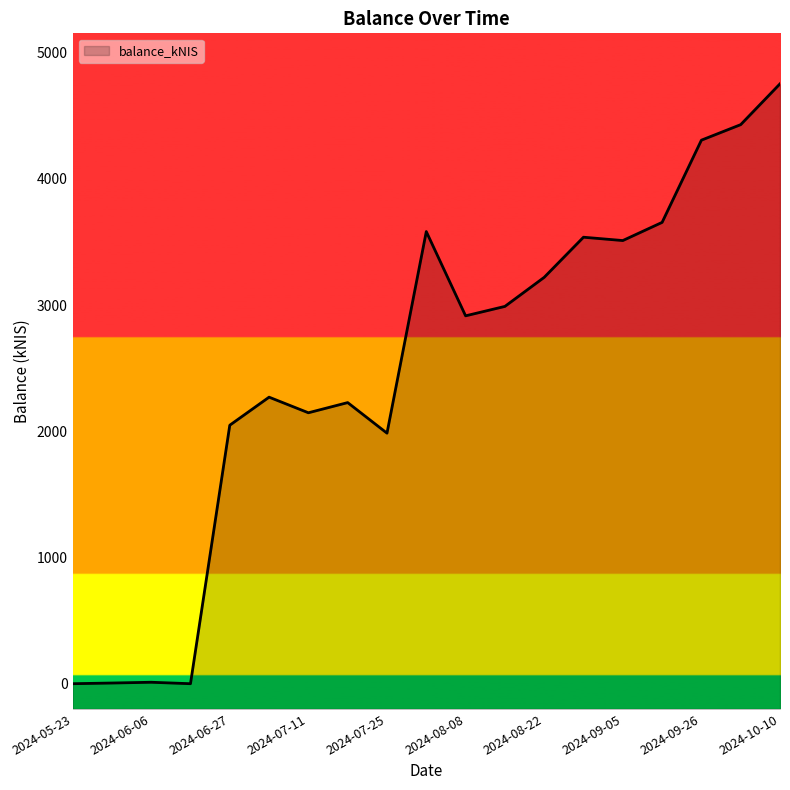

What is the ratio of the value at 2024-10-10 to the value at 2024-06-06?

414.0